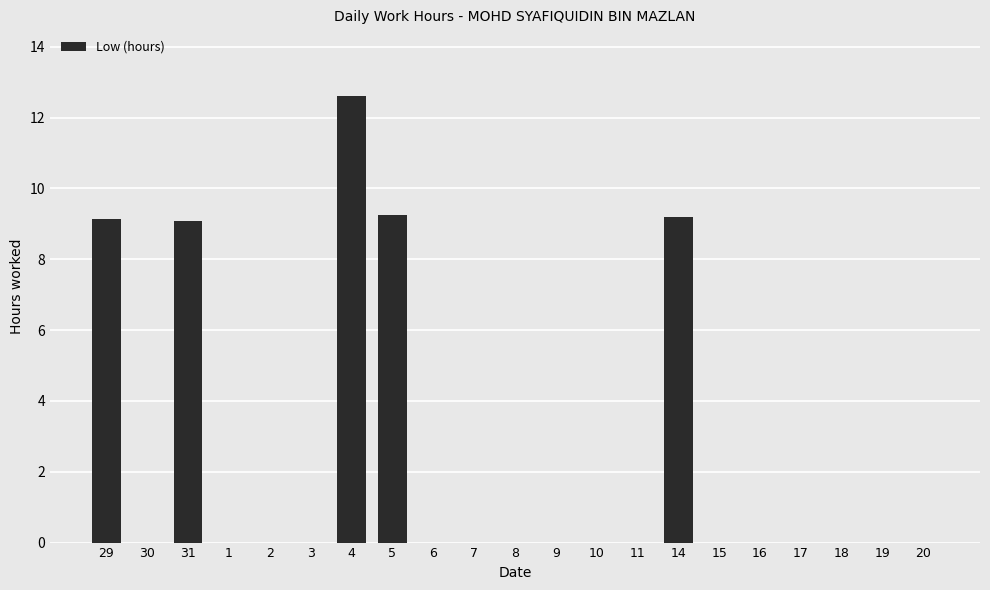

Reading left to right, transcribe all the data shown in this chart.

9.1	0.0	9.1	0.0	0.0	0.0	12.6	9.2	0.0	0.0	0.0	0.0	0.0	0.0	9.2	0.0	0.0	0.0	0.0	0.0	0.0